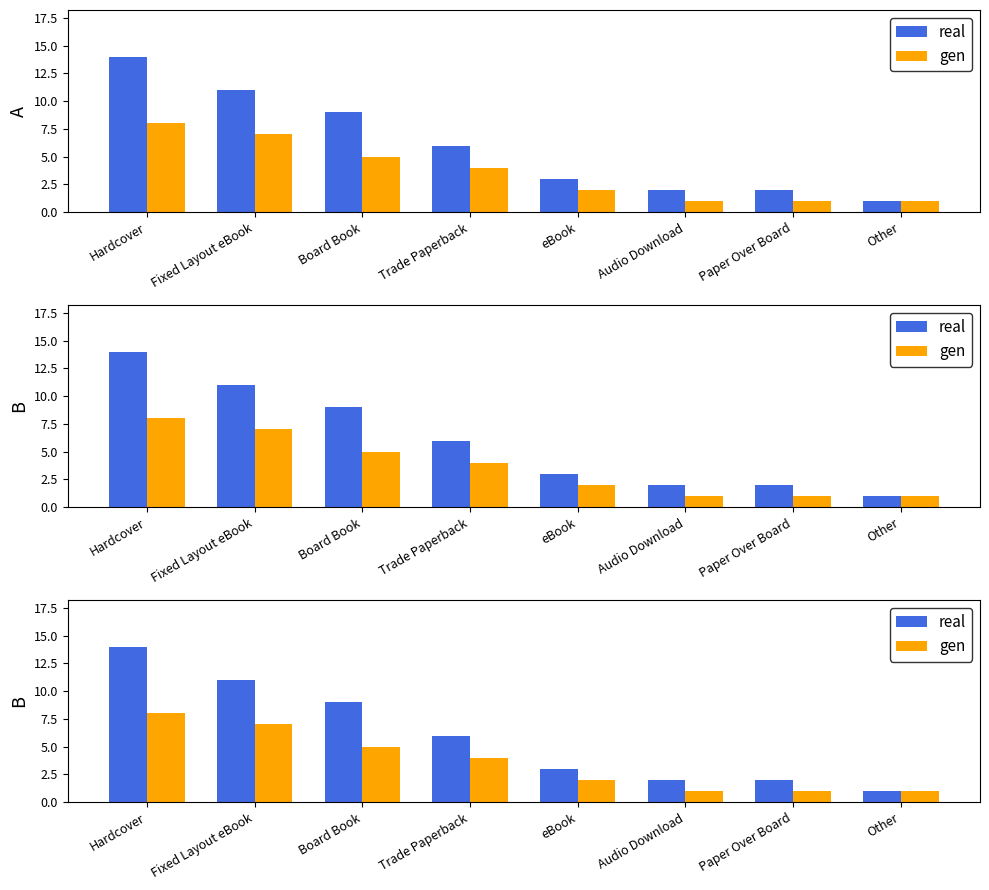

Between Fixed Layout eBook and Other, which is larger?

Fixed Layout eBook